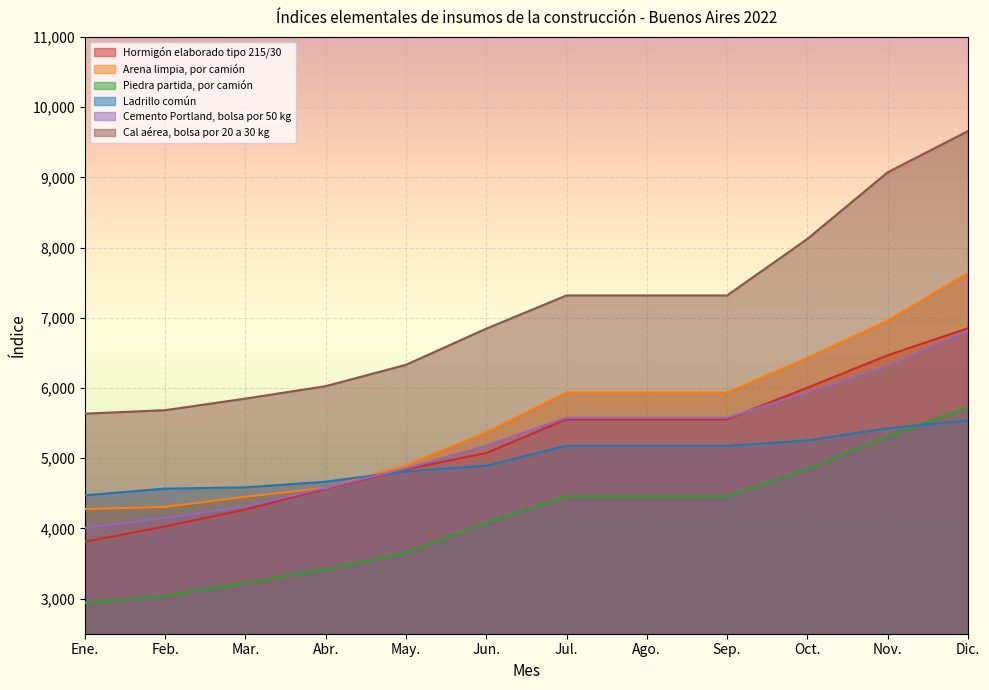

What is the sum of the Ladrillo común values at Jul. and Dic.?

10715.5